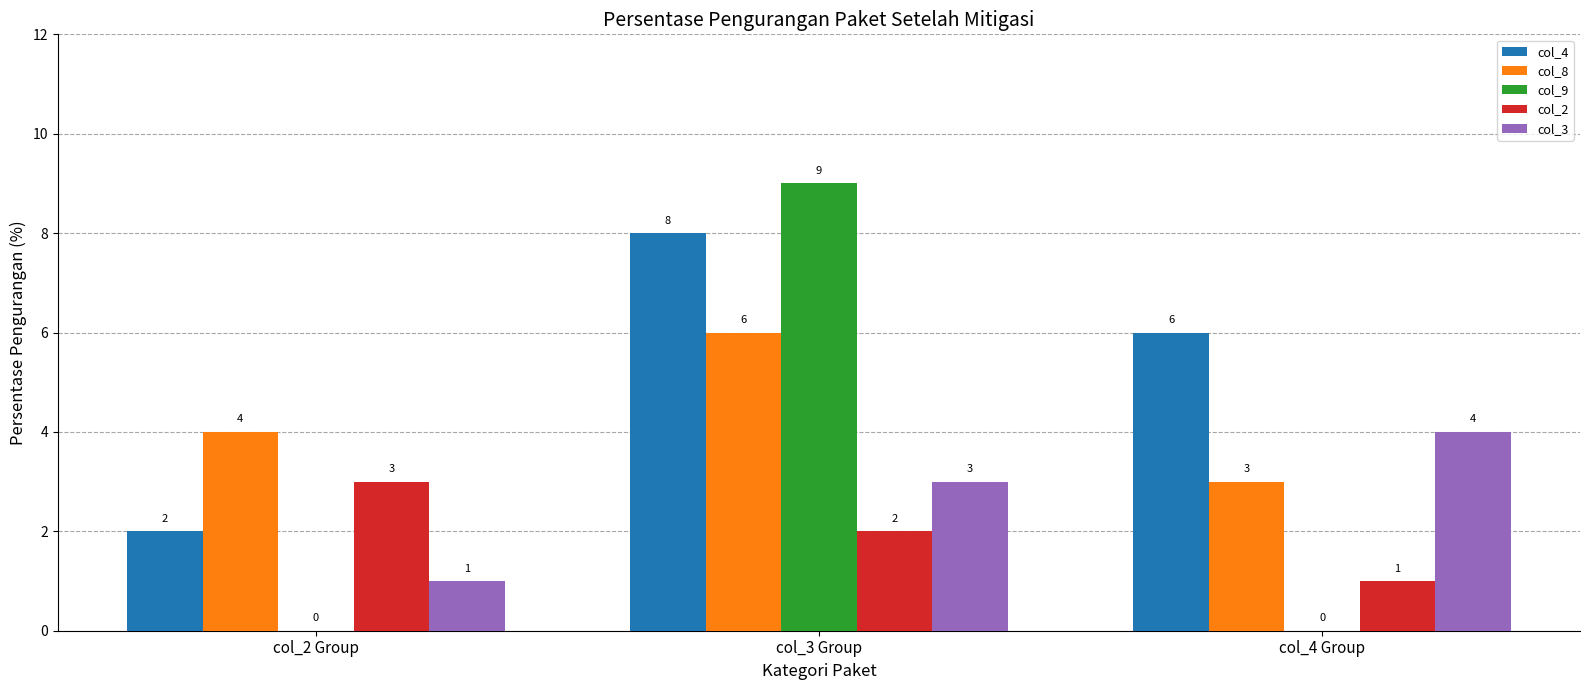

Reading left to right, list all the values displayed in this chart.

col_4: col_2 Group=2	col_3 Group=8	col_4 Group=6
col_8: col_2 Group=4	col_3 Group=6	col_4 Group=3
col_9: col_2 Group=0	col_3 Group=9	col_4 Group=0
col_2: col_2 Group=3	col_3 Group=2	col_4 Group=1
col_3: col_2 Group=1	col_3 Group=3	col_4 Group=4